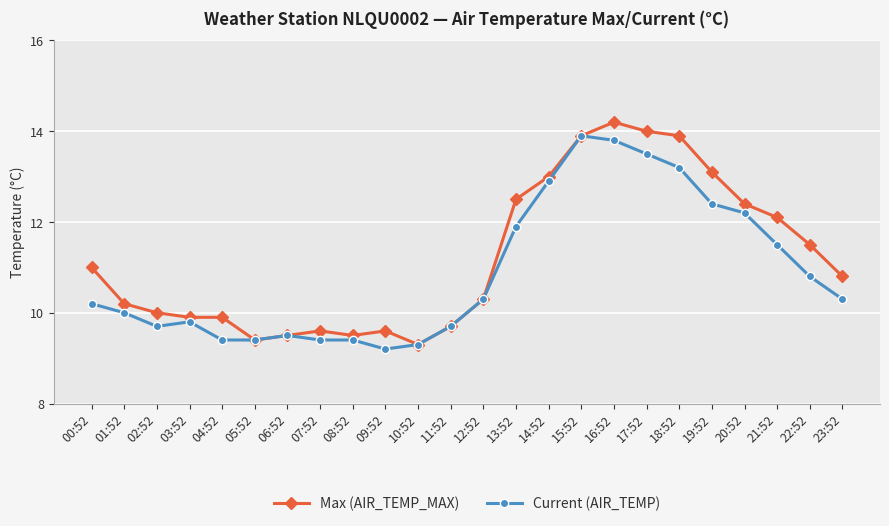

Reading left to right, extract all data points from this chart.

Max (AIR_TEMP_MAX): 11.0	10.2	10.0	9.9	9.9	9.4	9.5	9.6	9.5	9.6	9.3	9.7	10.3	12.5	13.0	13.9	14.2	14.0	13.9	13.1	12.4	12.1	11.5	10.8
Current (AIR_TEMP): 10.2	10.0	9.7	9.8	9.4	9.4	9.5	9.4	9.4	9.2	9.3	9.7	10.3	11.9	12.9	13.9	13.8	13.5	13.2	12.4	12.2	11.5	10.8	10.3